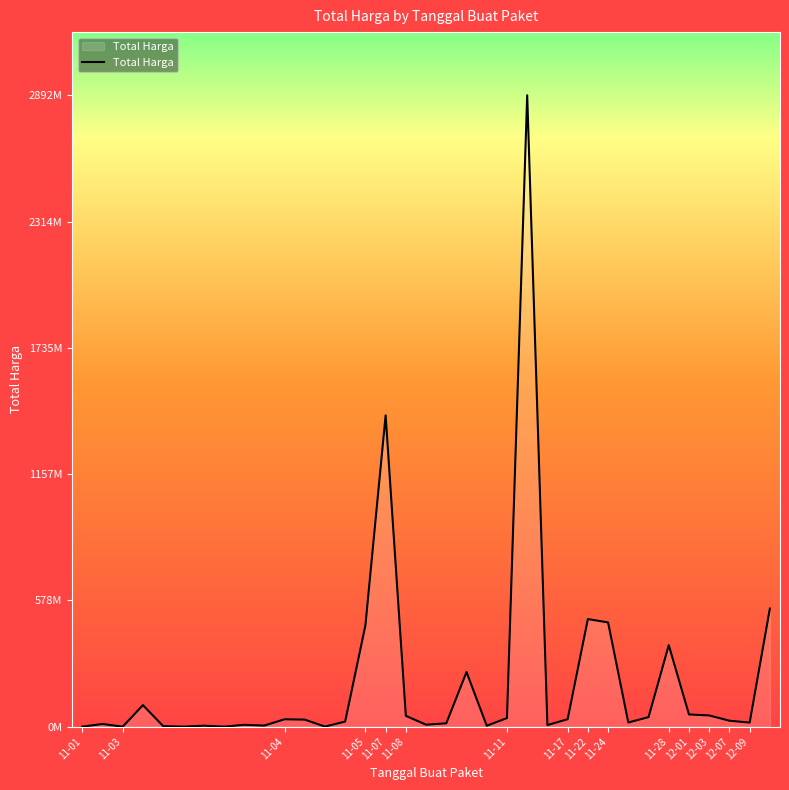

Is this an area chart (filled region under the line)?

Yes